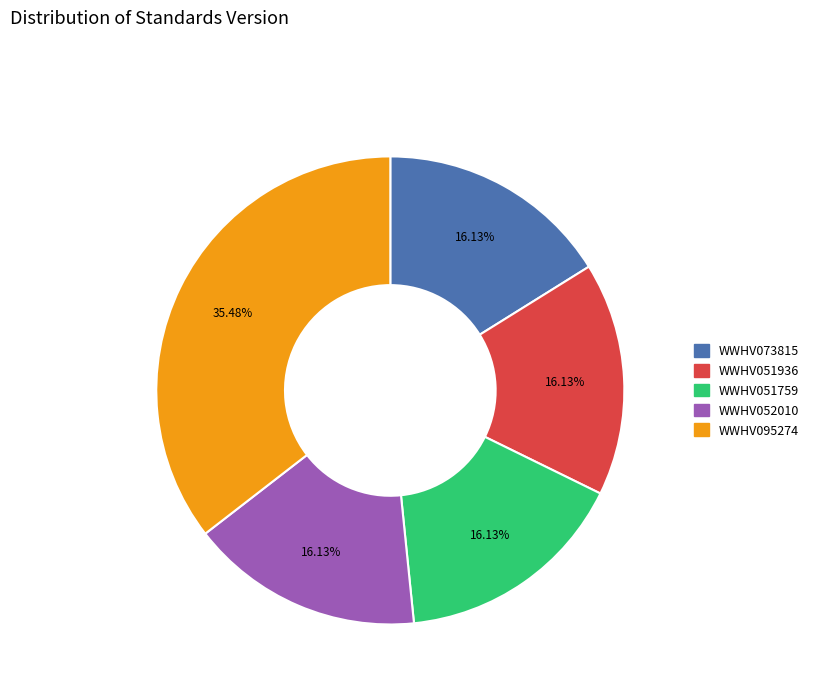

To the nearest percent, what is the difference between the largest and smallest slice percentages?

19%